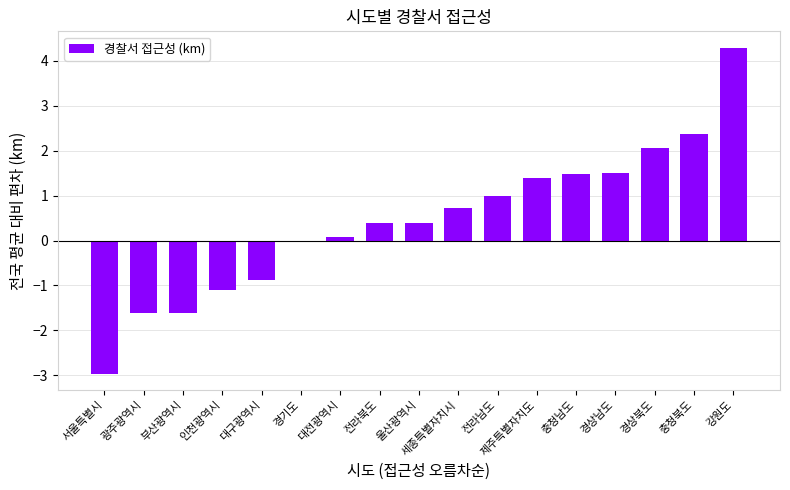

What is the sum of the values at 충청북도 and 경상남도?

3.9